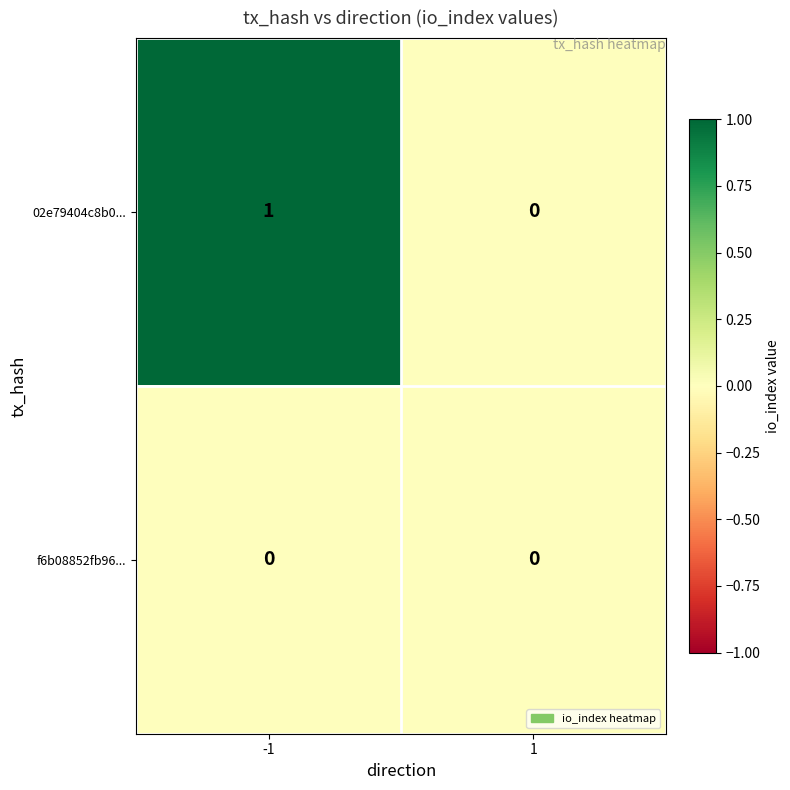

At -1, list the series in order from smallest to largest.

f6b08852fb96..., 02e79404c8b0...